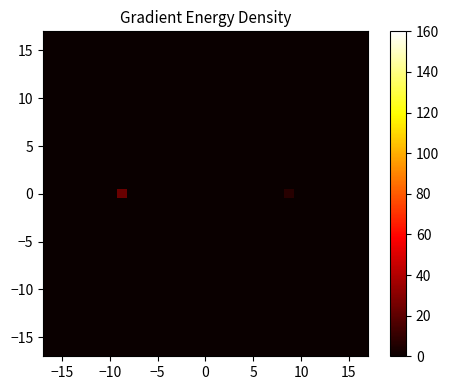

What is the maximum value shown in the chart?

23